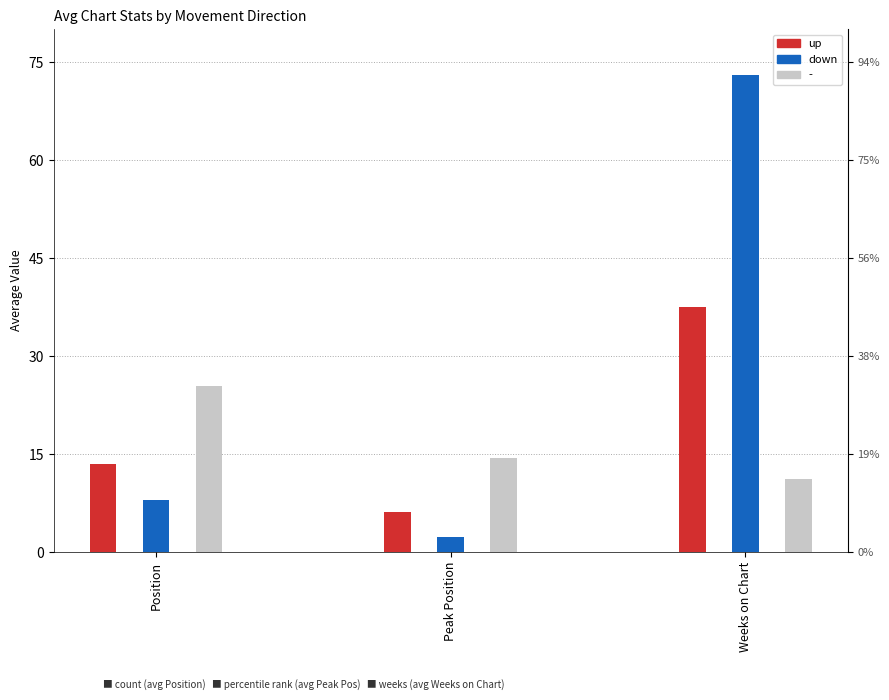

The up series shows 37.5 at Weeks on Chart. True or false?

True